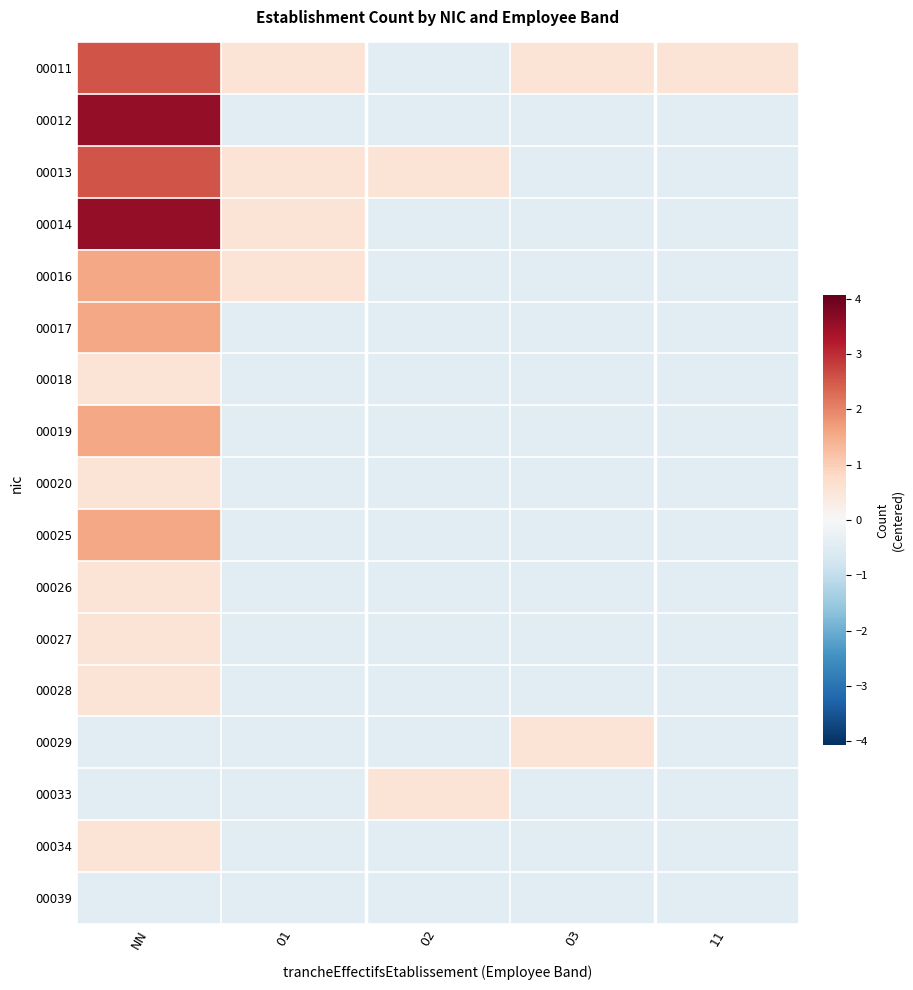

Which series changed the most between NN and 02?

00012